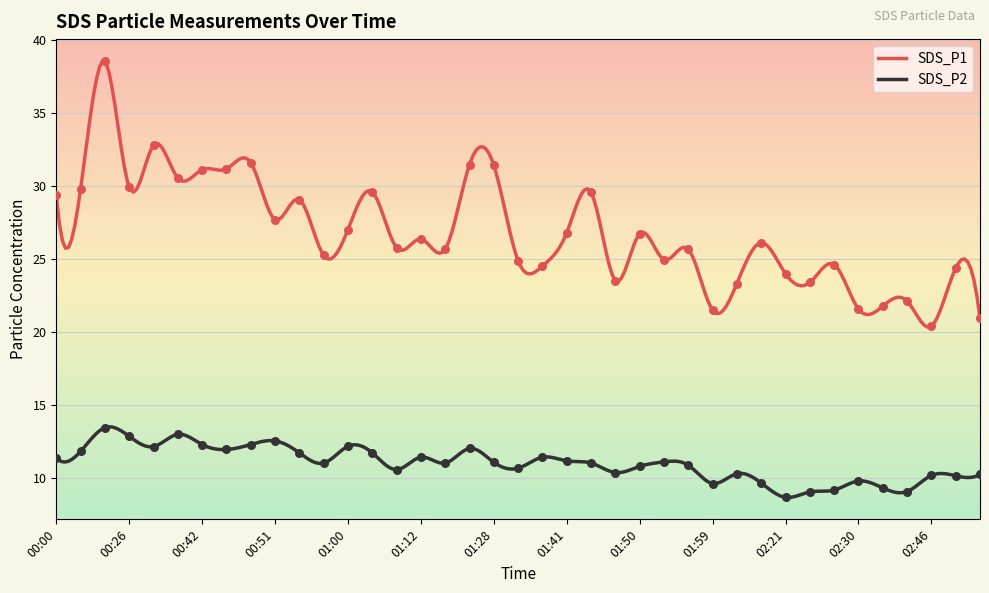

Which series has the widest spread of Y values?

SDS_P1